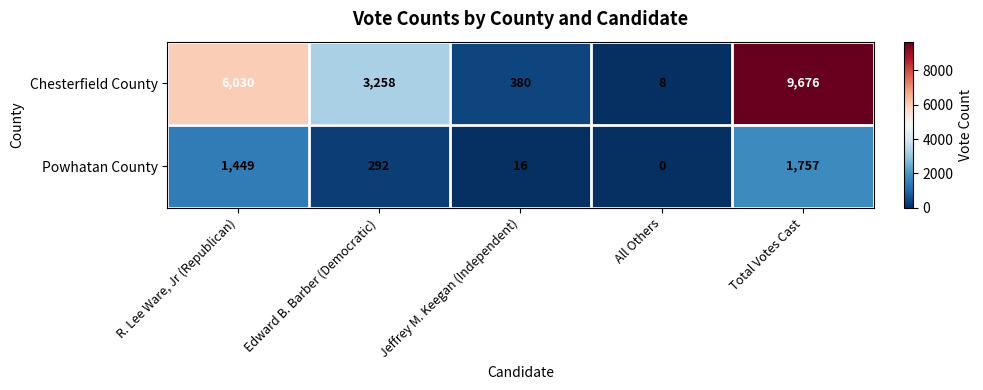

Reading left to right, extract all data points from this chart.

Chesterfield County: R. Lee Ware, Jr (Republican)=6030	Edward B. Barber (Democratic)=3258	Jeffrey M. Keegan (Independent)=380	All Others=8	Total Votes Cast=9676
Powhatan County: R. Lee Ware, Jr (Republican)=1449	Edward B. Barber (Democratic)=292	Jeffrey M. Keegan (Independent)=16	All Others=0	Total Votes Cast=1757